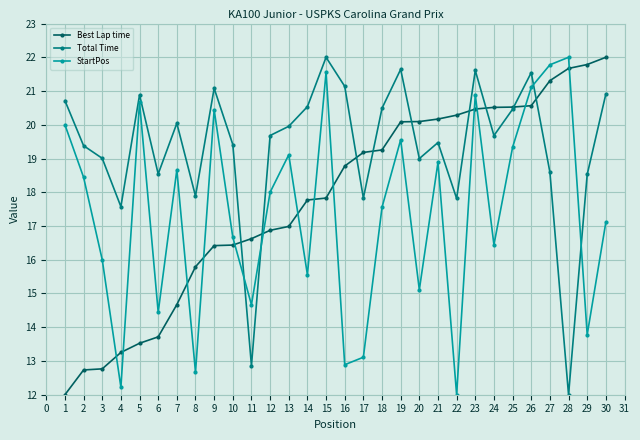

How many interior local peaks does the StartPos series have?

9